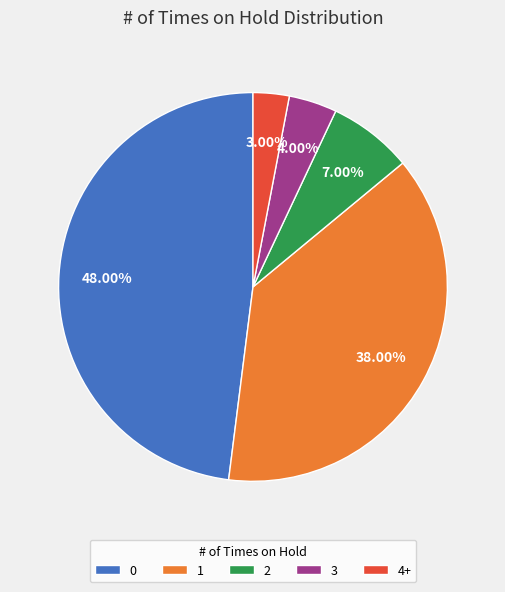

True or false: 3 accounts for 4% of the total.

True